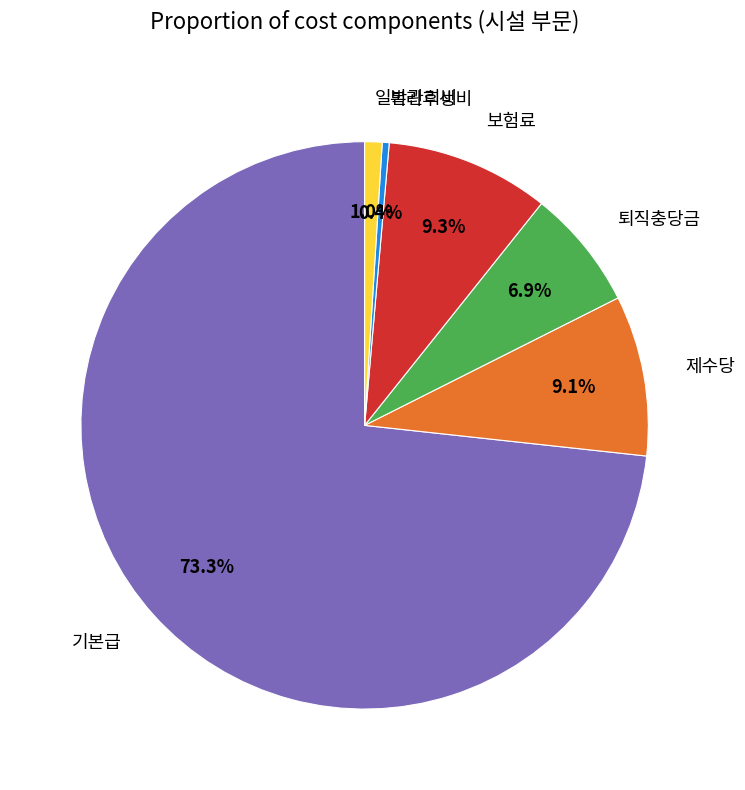

True or false: 제수당 accounts for 9% of the total.

True